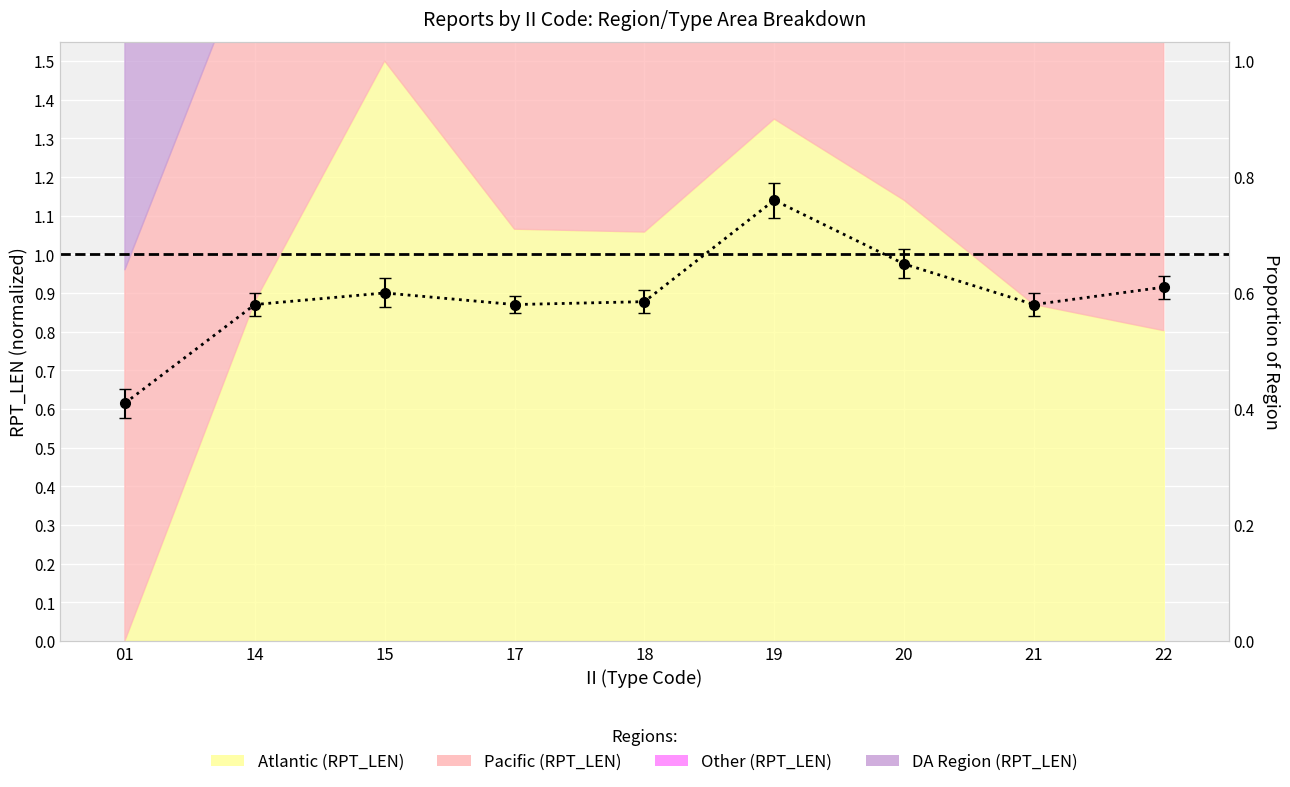

Reading left to right, transcribe all the data shown in this chart.

0.6	0.9	0.9	0.9	0.9	1.1	1.0	0.9	0.9